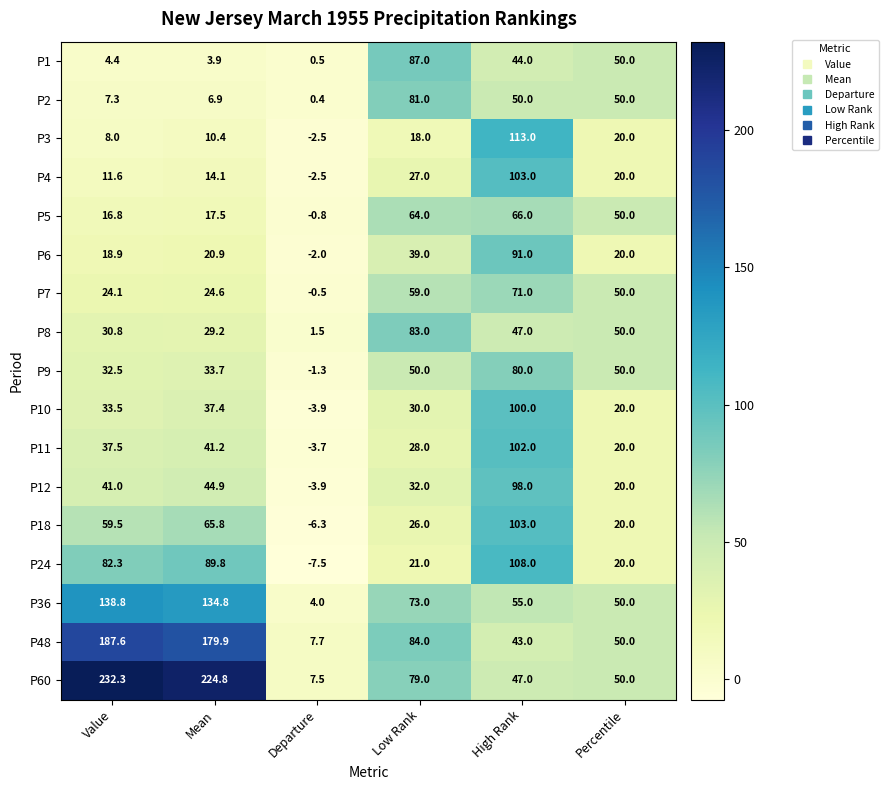

What is the smallest value displayed?

-7.5